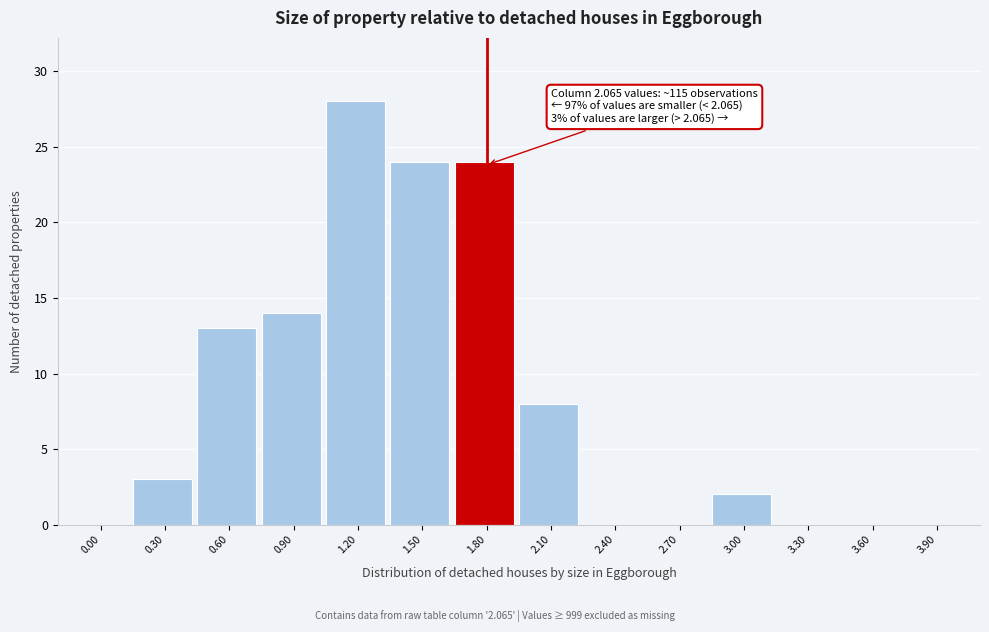

Reading left to right, extract all data points from this chart.

0.00=0	0.30=3	0.60=13	0.90=14	1.20=28	1.50=24	1.80=24	2.10=8	2.40=0	2.70=0	3.00=2	3.30=0	3.60=0	3.90=0